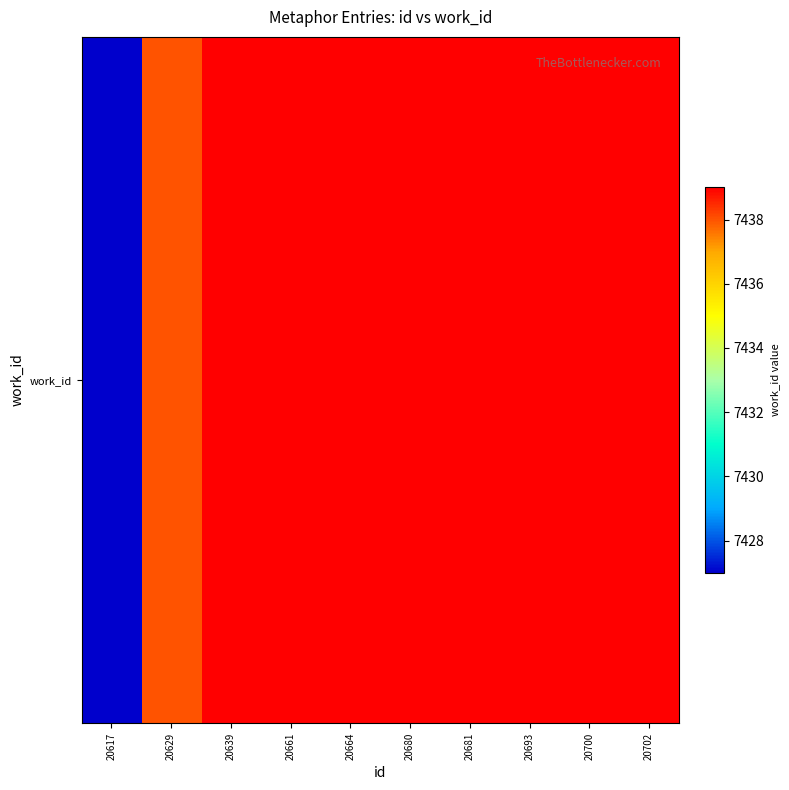

How many data points are less than 7439?

2